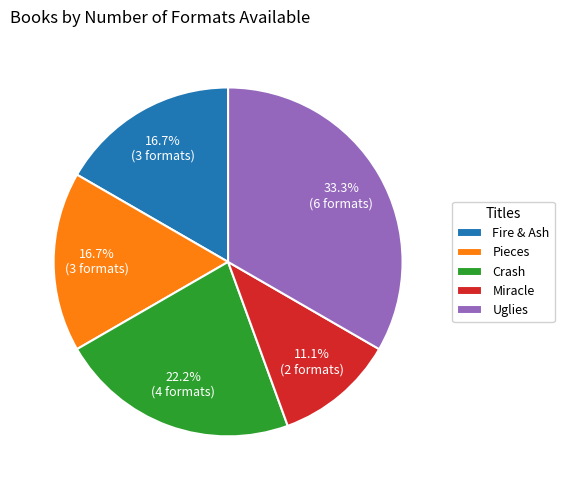

How much of the chart is everything except Pieces?

83.3%